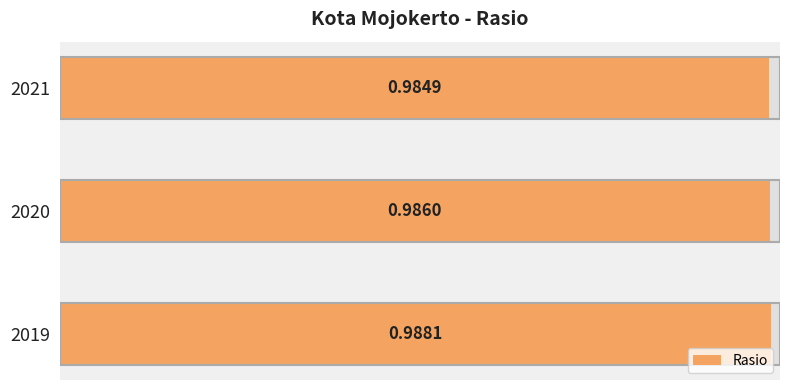

Does the chart contain any negative values?

No